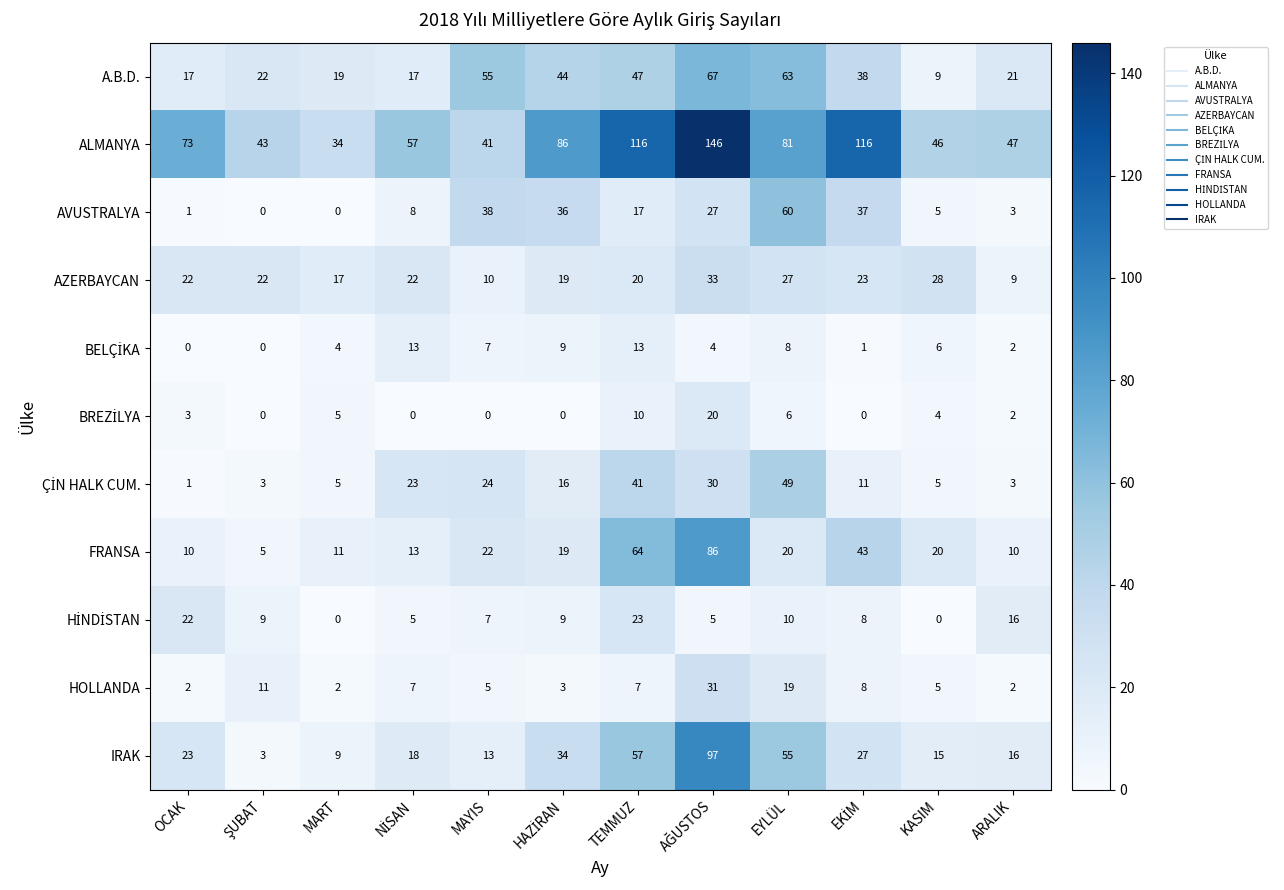

True or false: AVUSTRALYA has a value of 0 at MART.

True